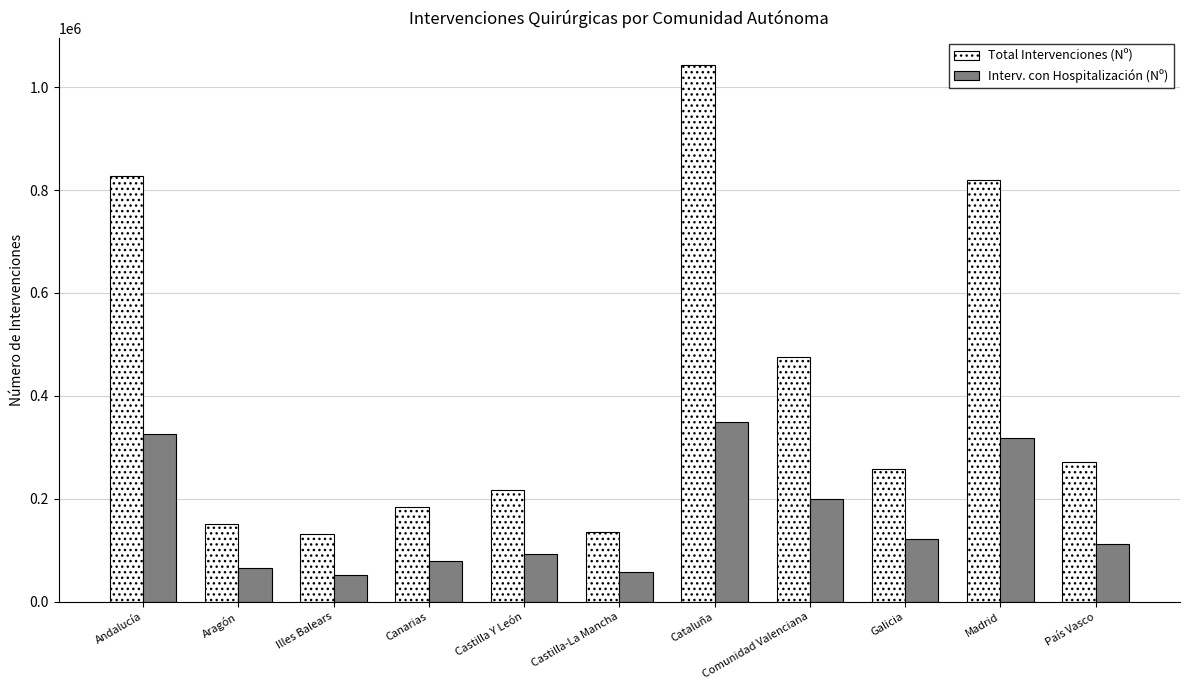

Reading left to right, extract all data points from this chart.

Total Intervenciones (Nº): Andalucía=826683	Aragón=150970	Illes Balears=131077	Canarias=183474	Castilla Y León=216938	Castilla-La Mancha=136114	Cataluña=1042995	Comunidad Valenciana=475322	Galicia=257341	Madrid=819904	País Vasco=272358
Interv. con Hospitalización (Nº): Andalucía=325208	Aragón=65093	Illes Balears=50954	Canarias=79446	Castilla Y León=91786	Castilla-La Mancha=58239	Cataluña=349567	Comunidad Valenciana=199517	Galicia=120991	Madrid=317770	País Vasco=111720